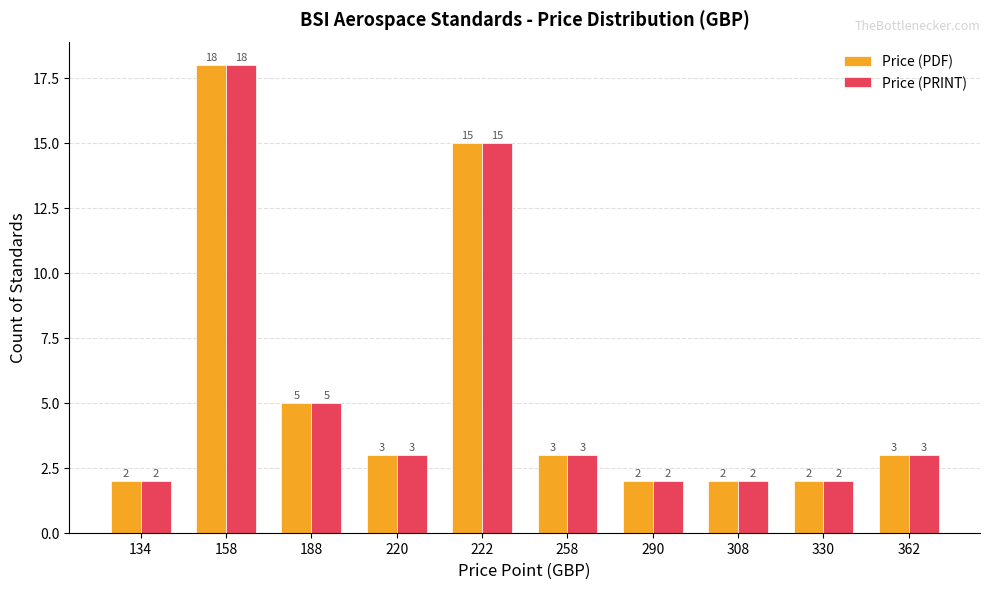

Reading left to right, extract all data points from this chart.

Price (PDF): 134=2	158=18	188=5	220=3	222=15	258=3	290=2	308=2	330=2	362=3
Price (PRINT): 134=2	158=18	188=5	220=3	222=15	258=3	290=2	308=2	330=2	362=3